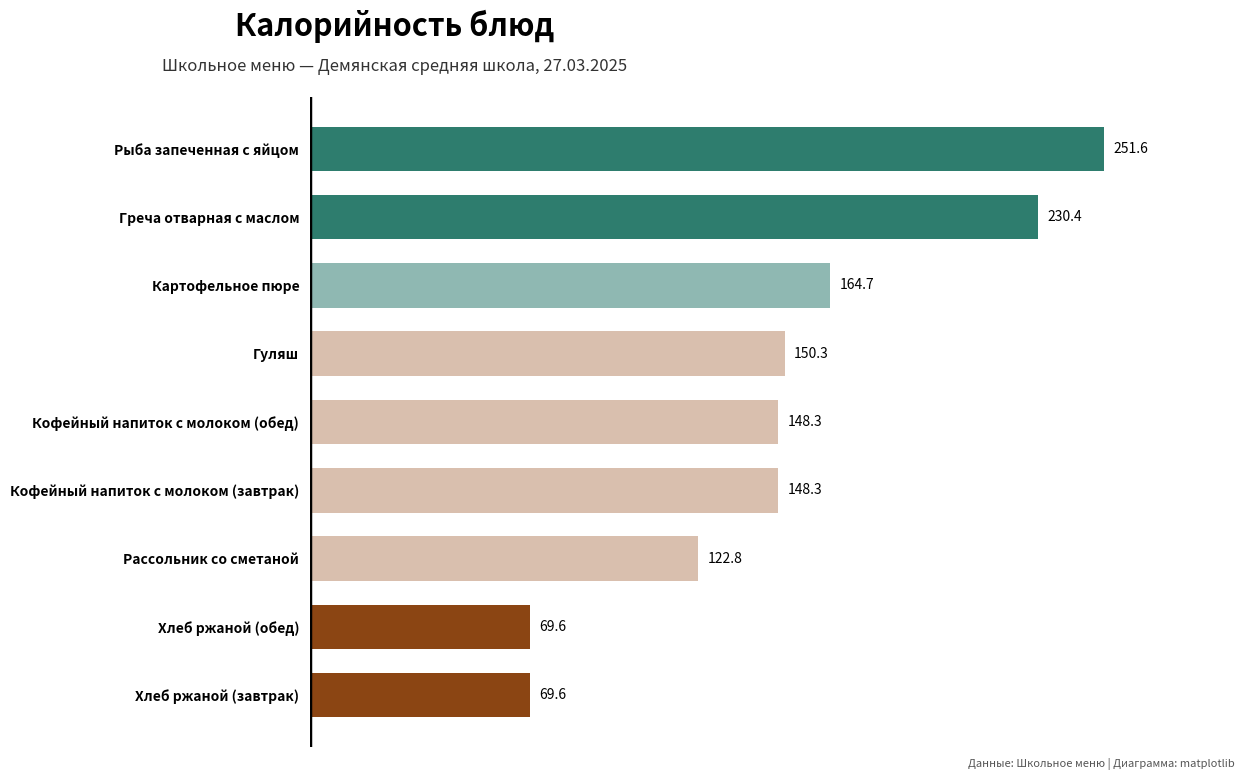

Read the value at Хлеб ржаной (завтрак).

69.6